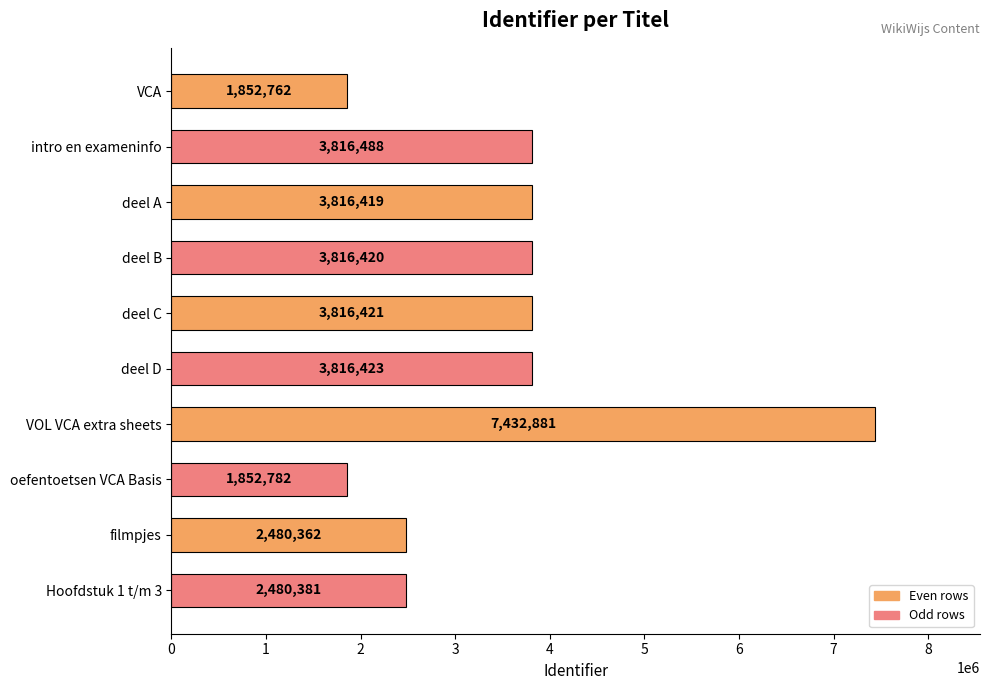

Are the bars grouped side by side (vs. stacked)?

No